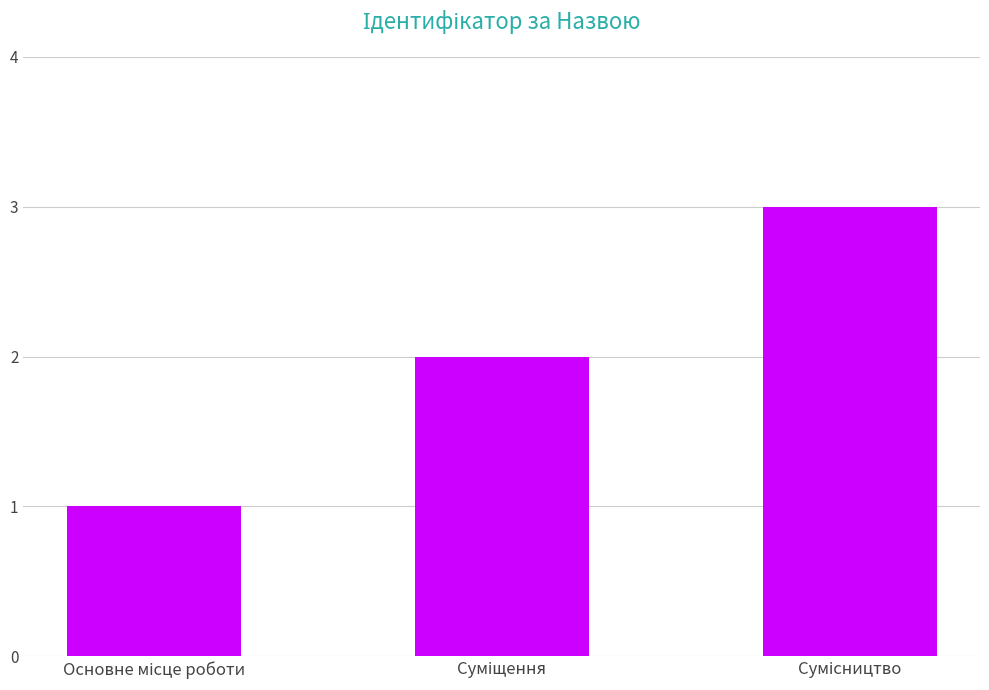

What is the maximum value shown in the chart?

3